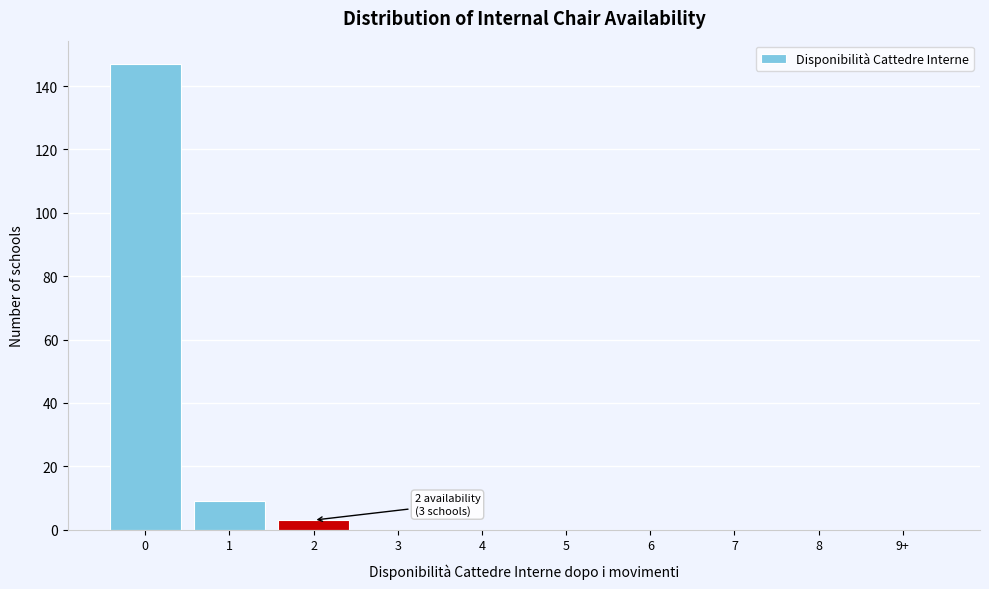

Reading left to right, extract all data points from this chart.

0=147	1=9	2=3	3=0	4=0	5=0	6=0	7=0	8=0	9+=0